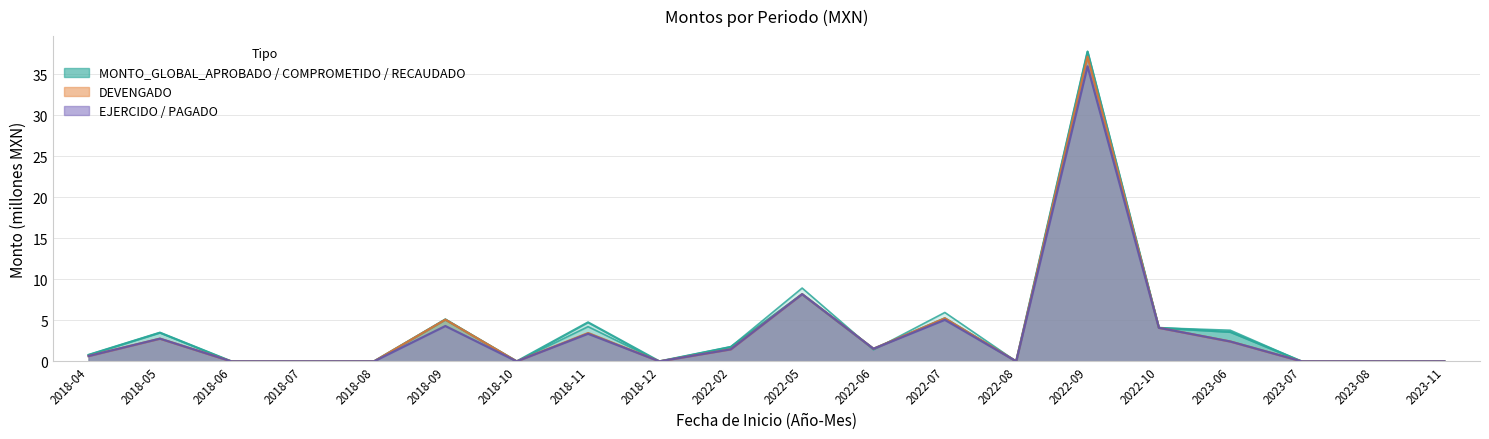

How many data points in DEVENGADO are less than 1?

10